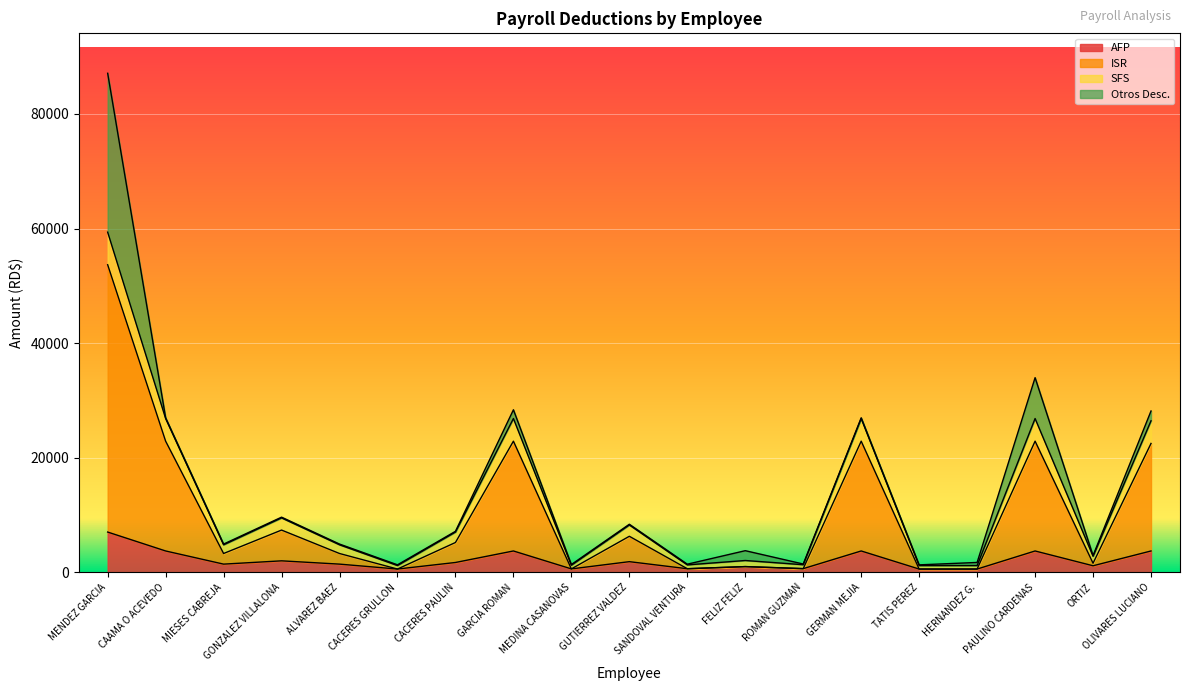

At which category does the chart reach its peak across all series?

MENDEZ GARCIA